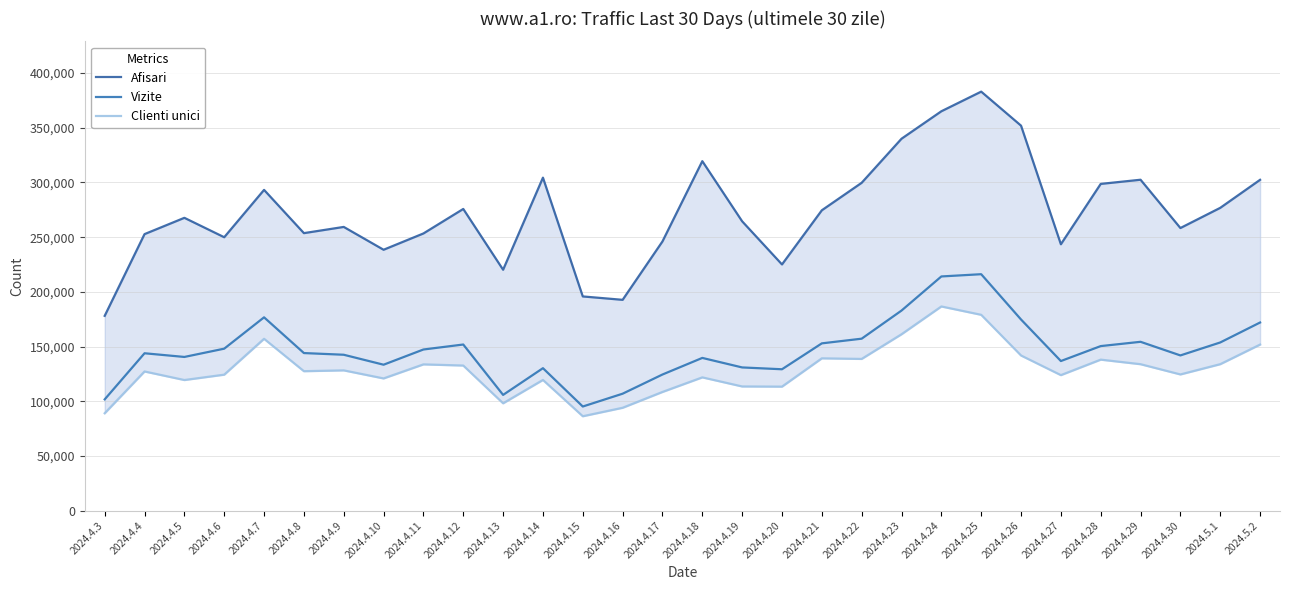

Is the value of Vizite at 2024.4.14 greater than the value of Afisari at 2024.4.3?

No